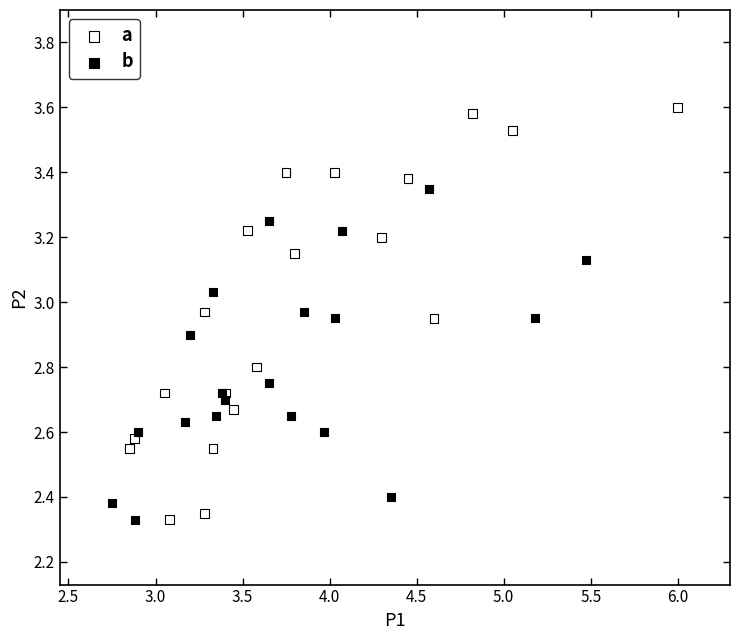

Which series contains the highest Y value?

a